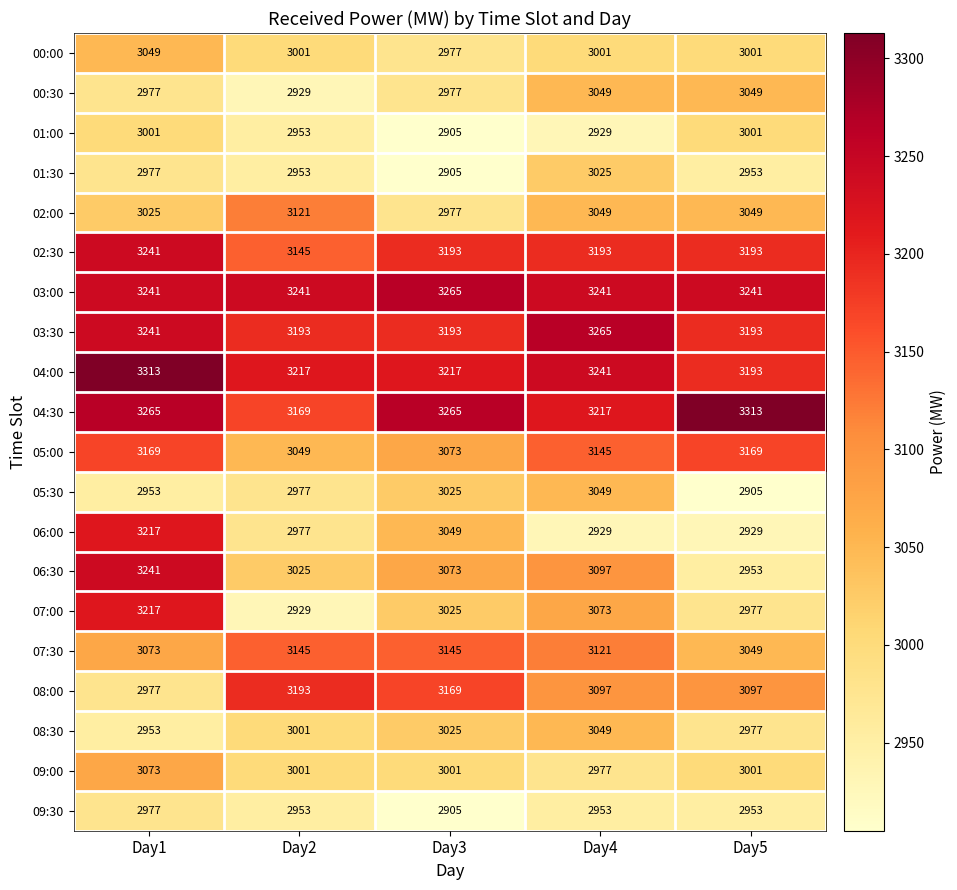

Where does the 00:00 series first go above 3001?

Day1